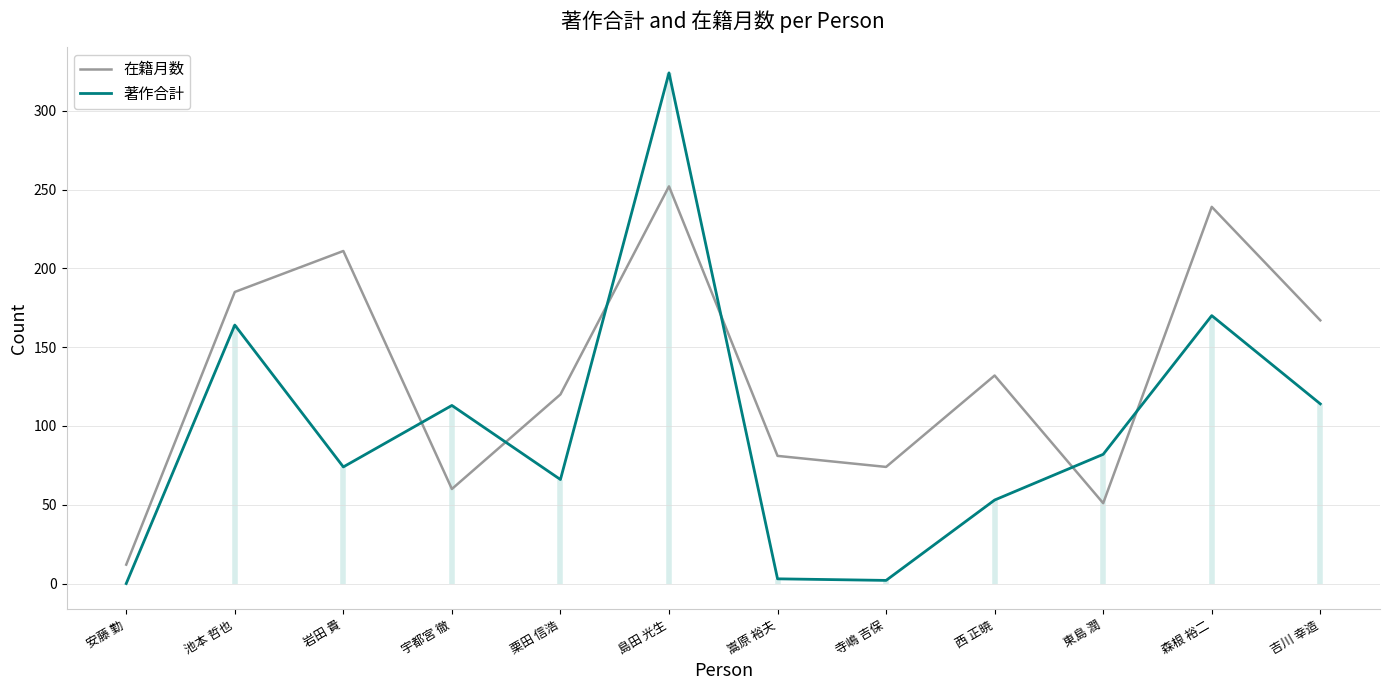

Where does the 著作合計 series first go above 82?

池本 哲也